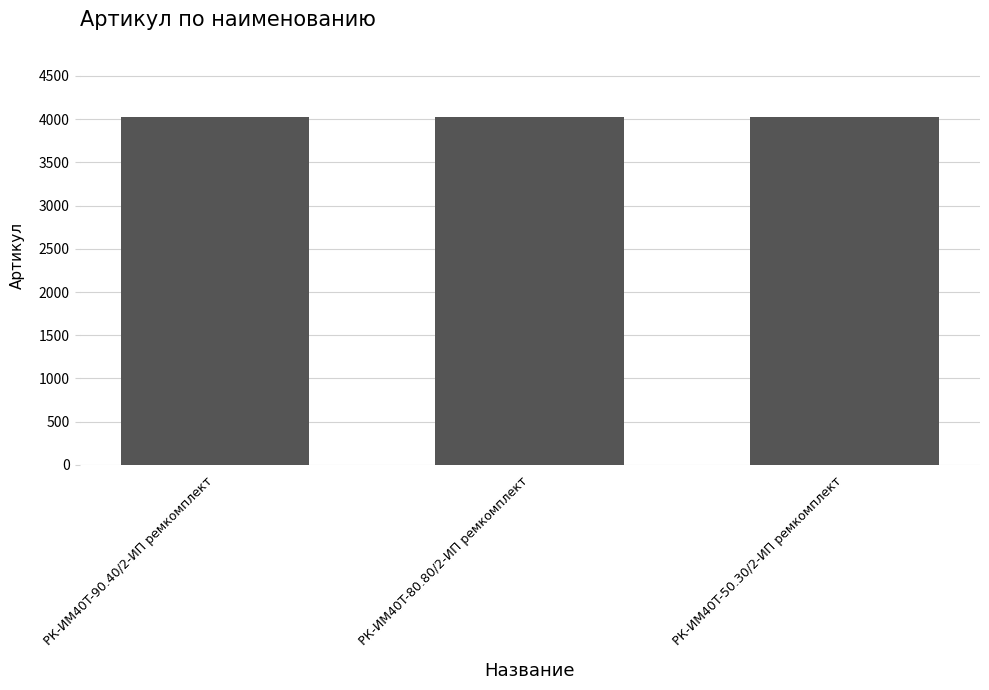

What is the maximum value shown in the chart?

4029